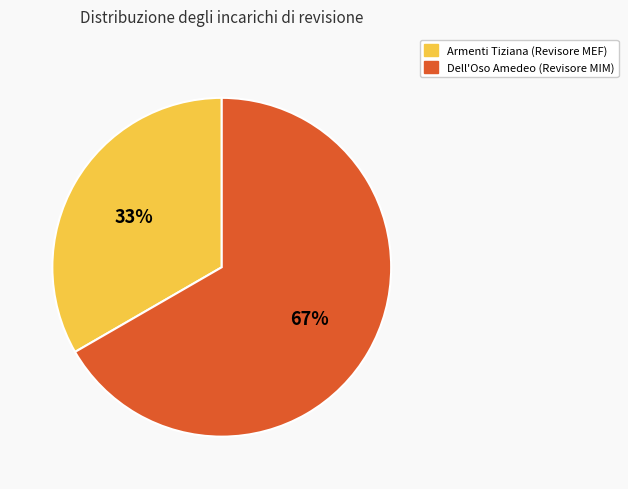

Combined, do Armenti Tiziana (Revisore MEF) and Dell'Oso Amedeo (Revisore MIM) account for over 50%?

Yes